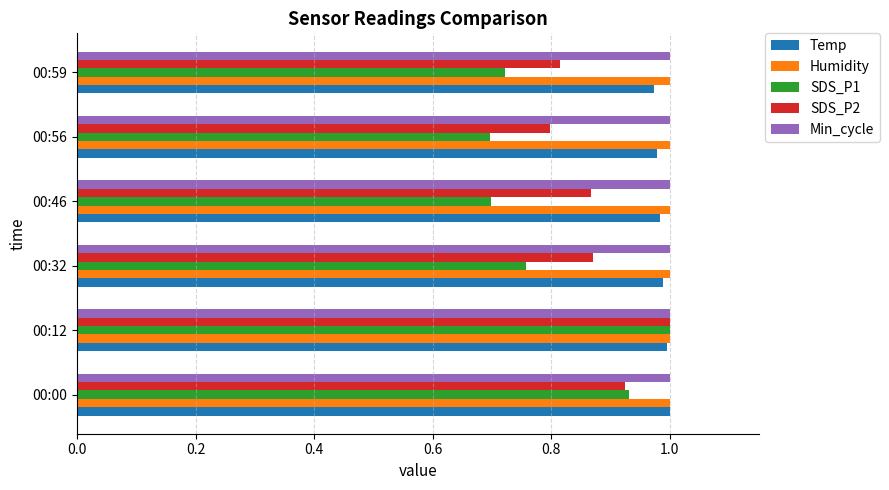

What is the total value across all series at 00:59?

4.5